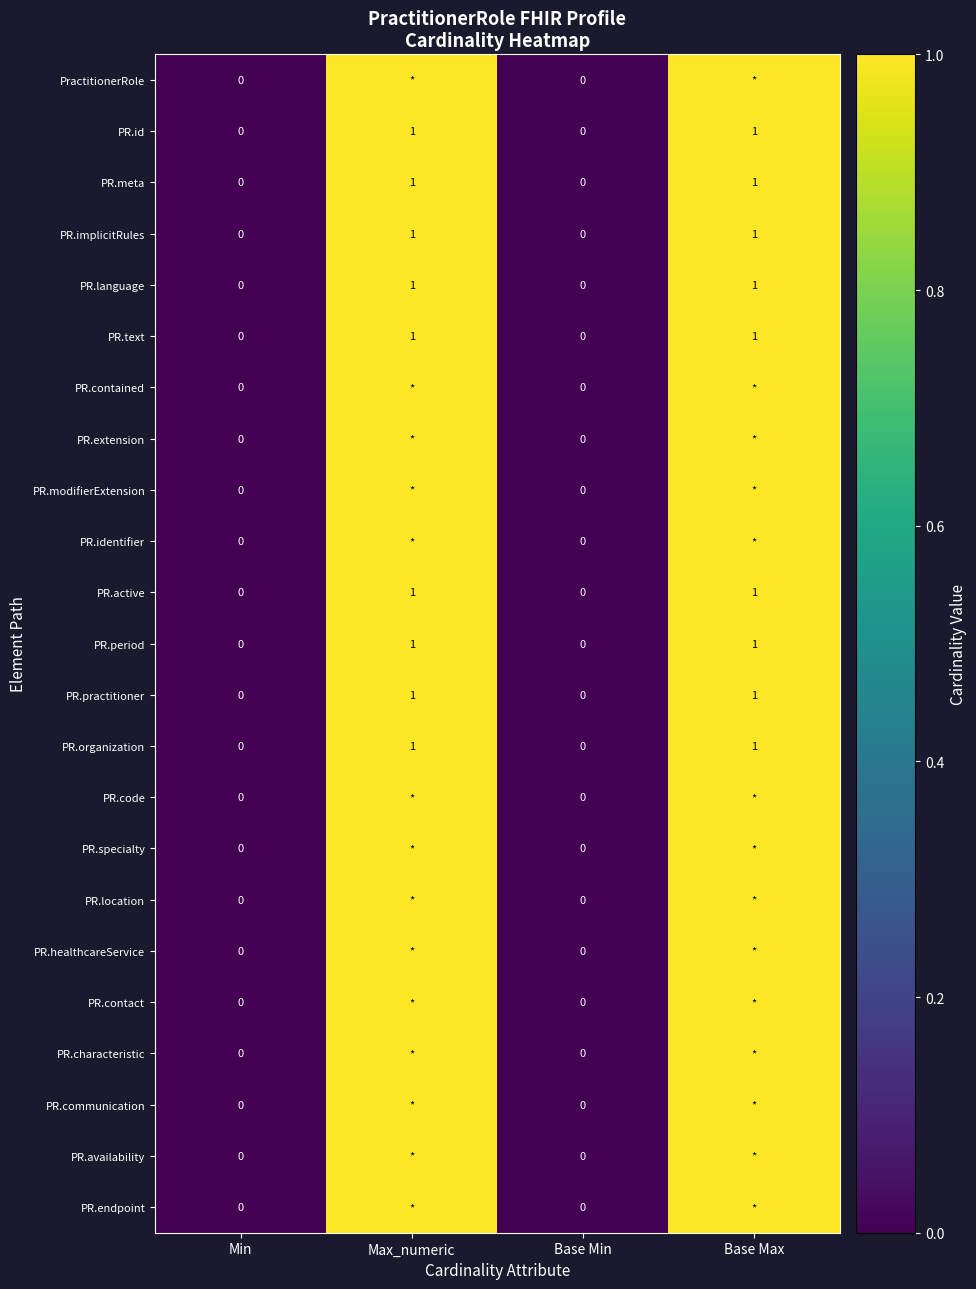

The value of PR.text at Min is 0. True or false?

True